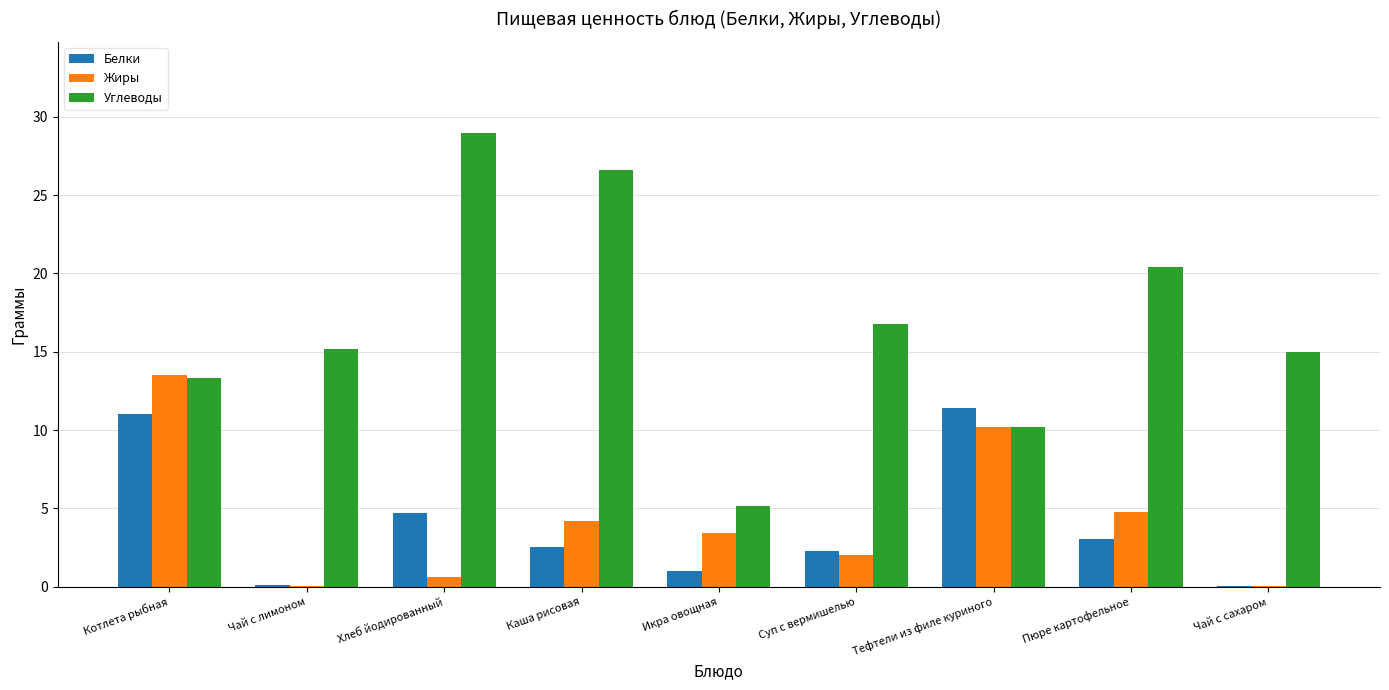

At which category is the sum across all series the highest?

Котлета рыбная